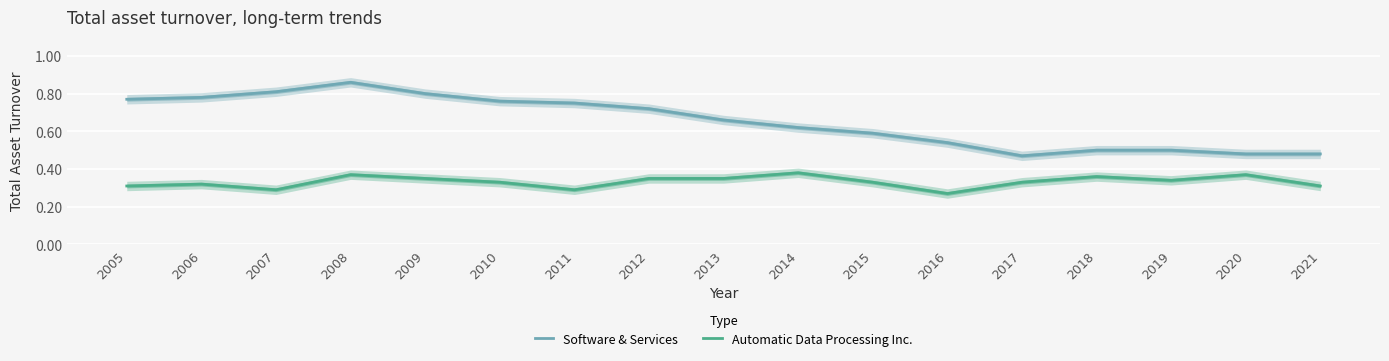

Which series has the largest total across all categories?

Software & Services